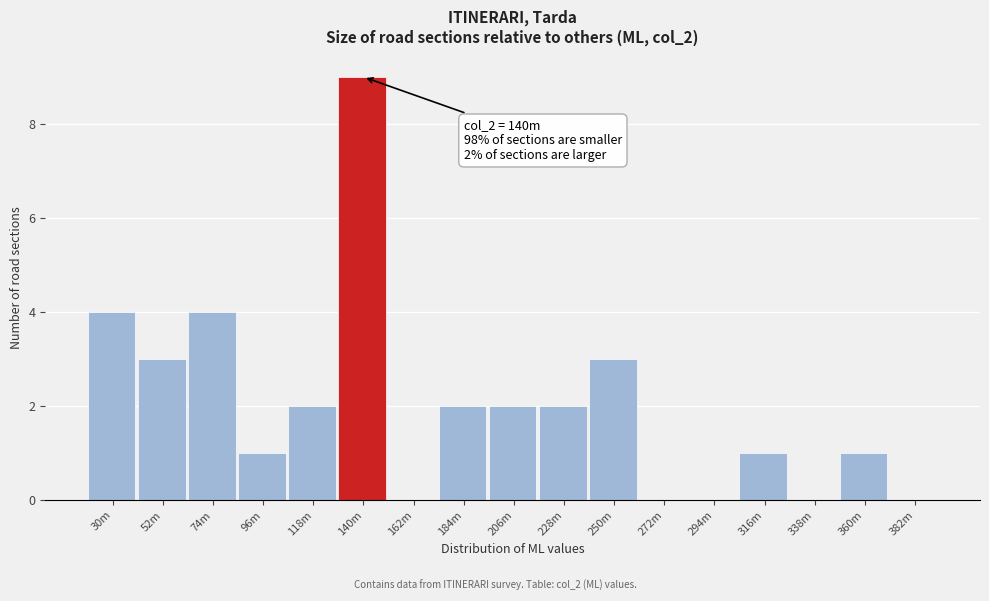

Reading left to right, extract all data points from this chart.

30m=4	52m=3	74m=4	96m=1	118m=2	140m=9	162m=0	184m=2	206m=2	228m=2	250m=3	272m=0	294m=0	316m=1	338m=0	360m=1	382m=0